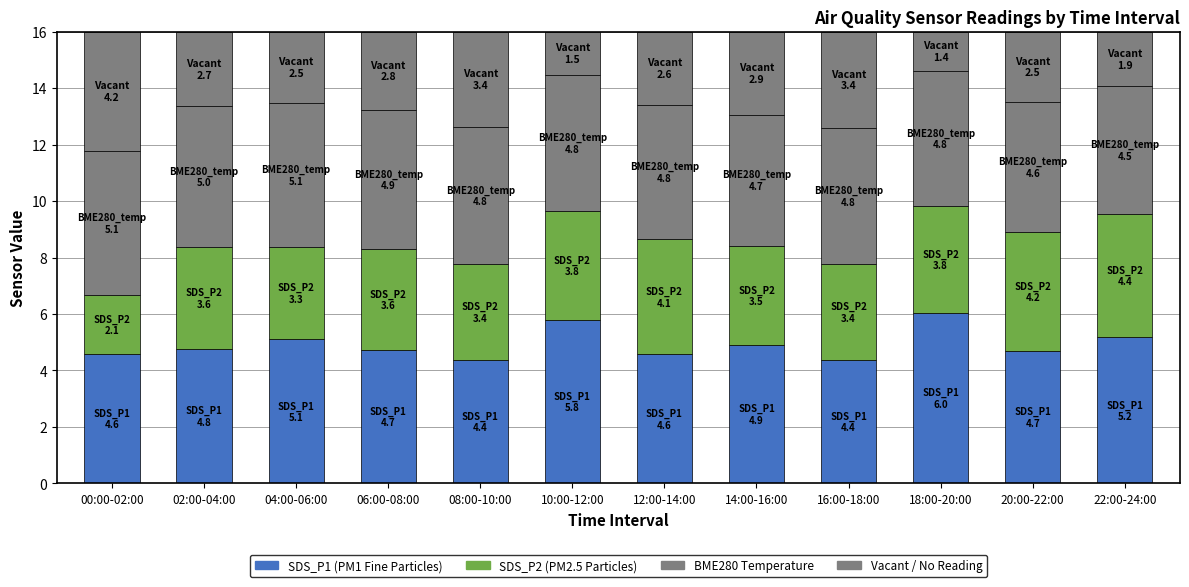

Are the bars horizontal?

No